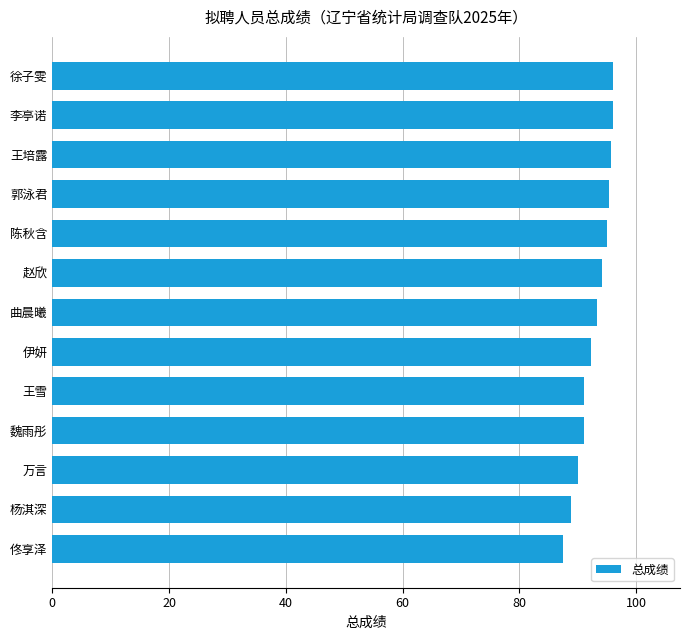

What is the minimum value shown in the chart?

87.5